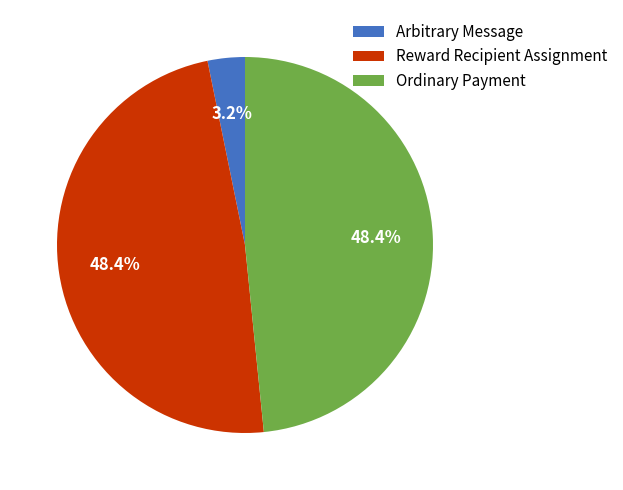

To the nearest percent, what percentage of the pie is Reward Recipient Assignment?

48%